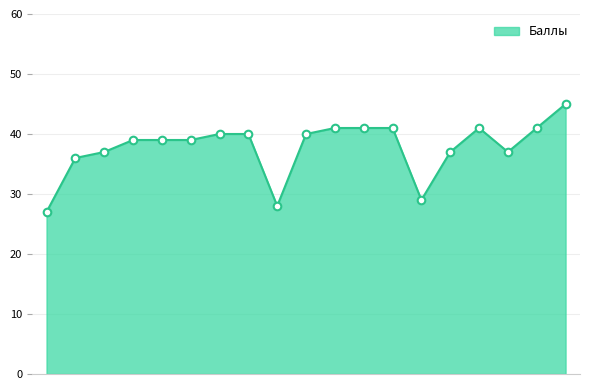

What is the greatest value displayed?

45